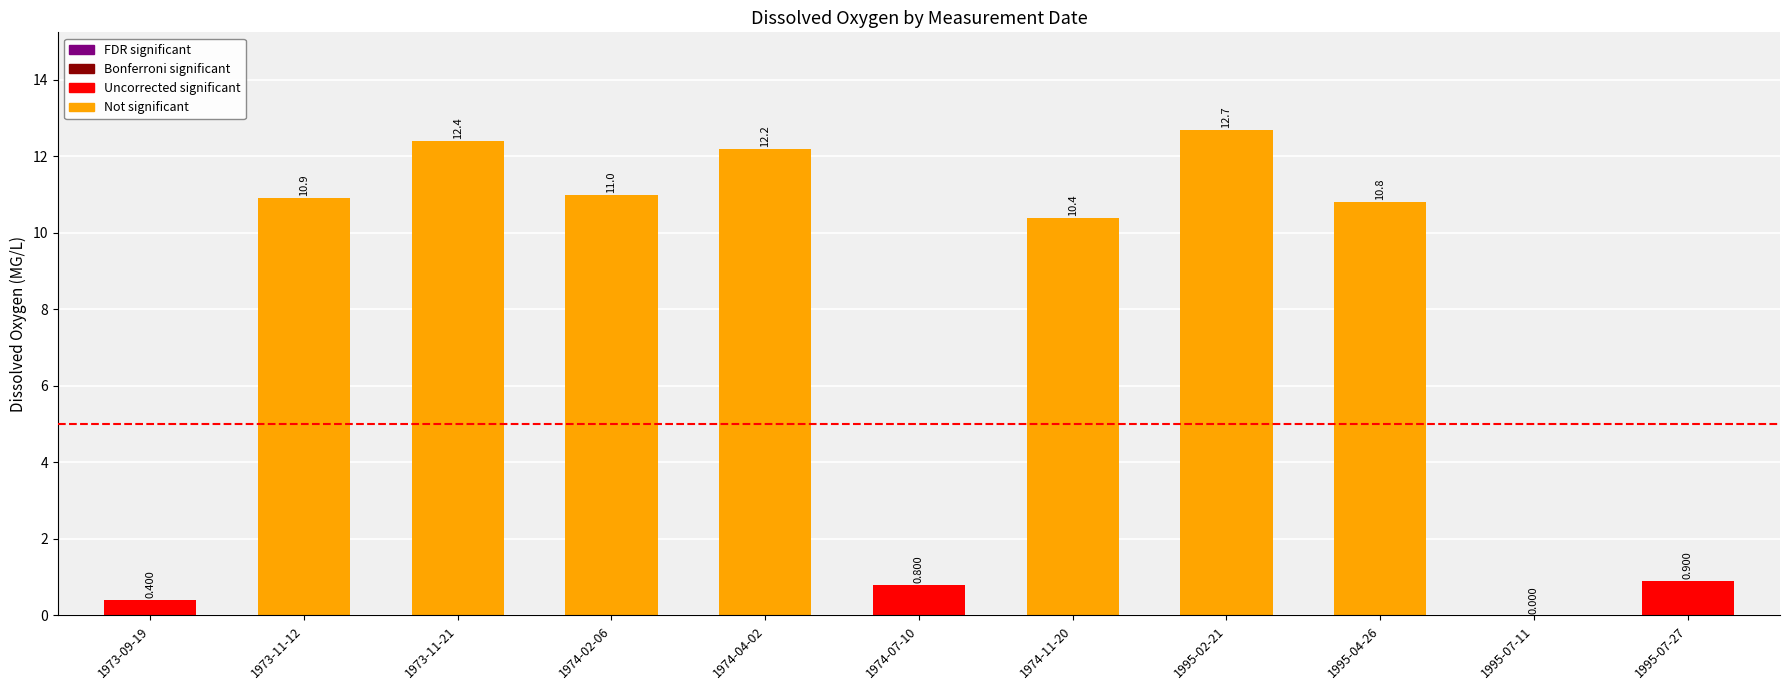

How many data points does each series have?

11